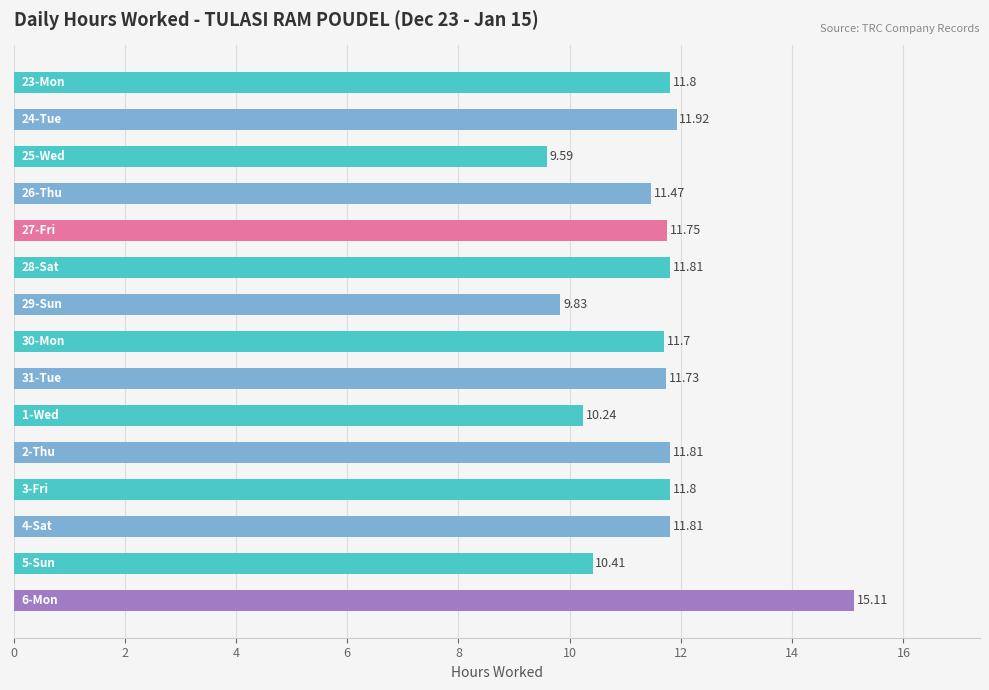

What is the sum of all values?

172.8